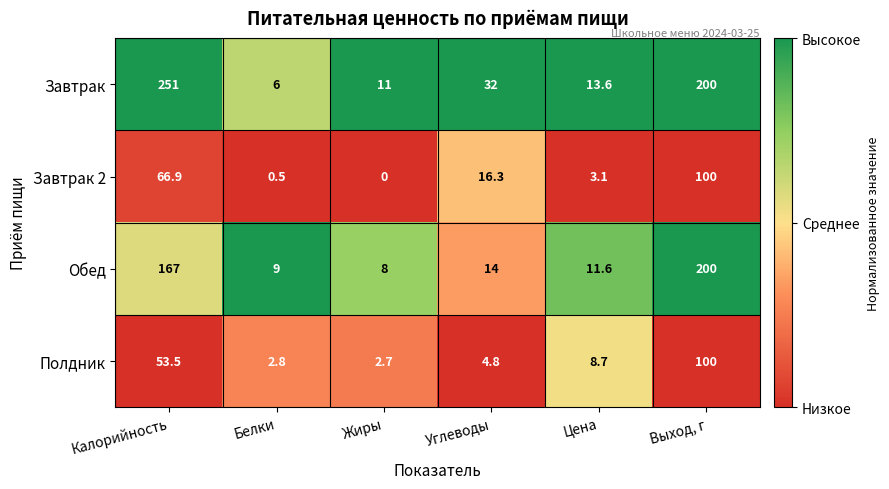

What is the lowest value of the Обед series?

8.0